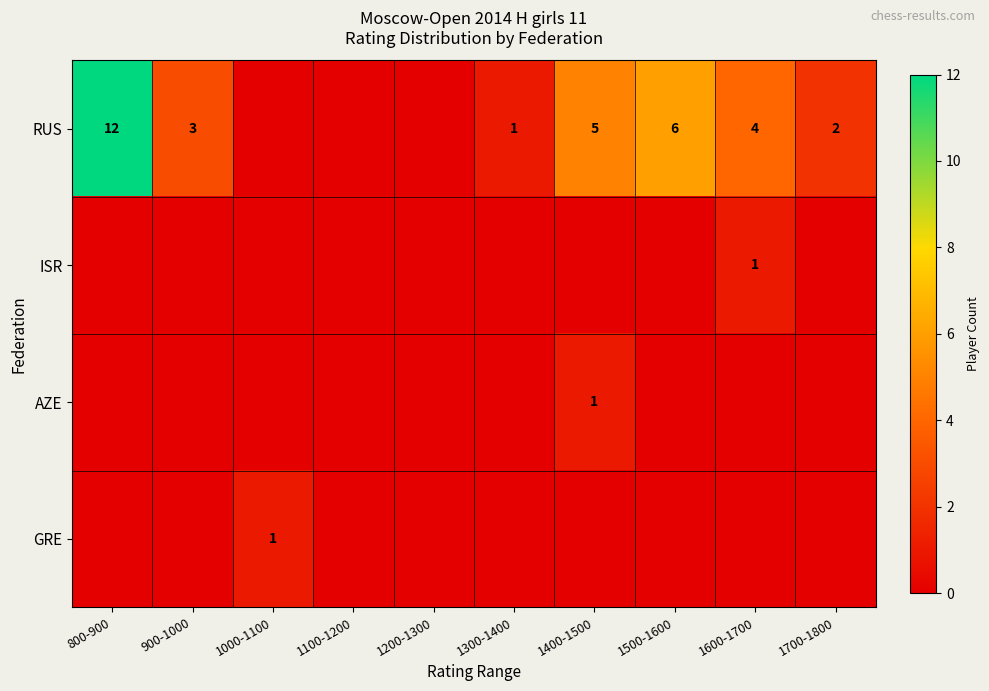

Is it true that GRE equals 2 at 1000-1100?

False